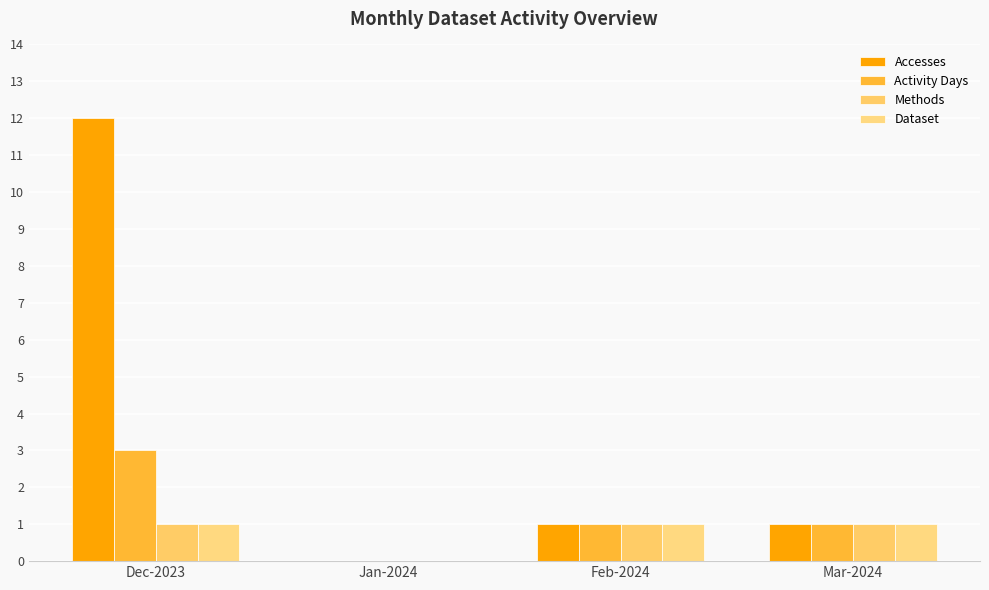

Count the Methods values in the range 1 to 2.

3